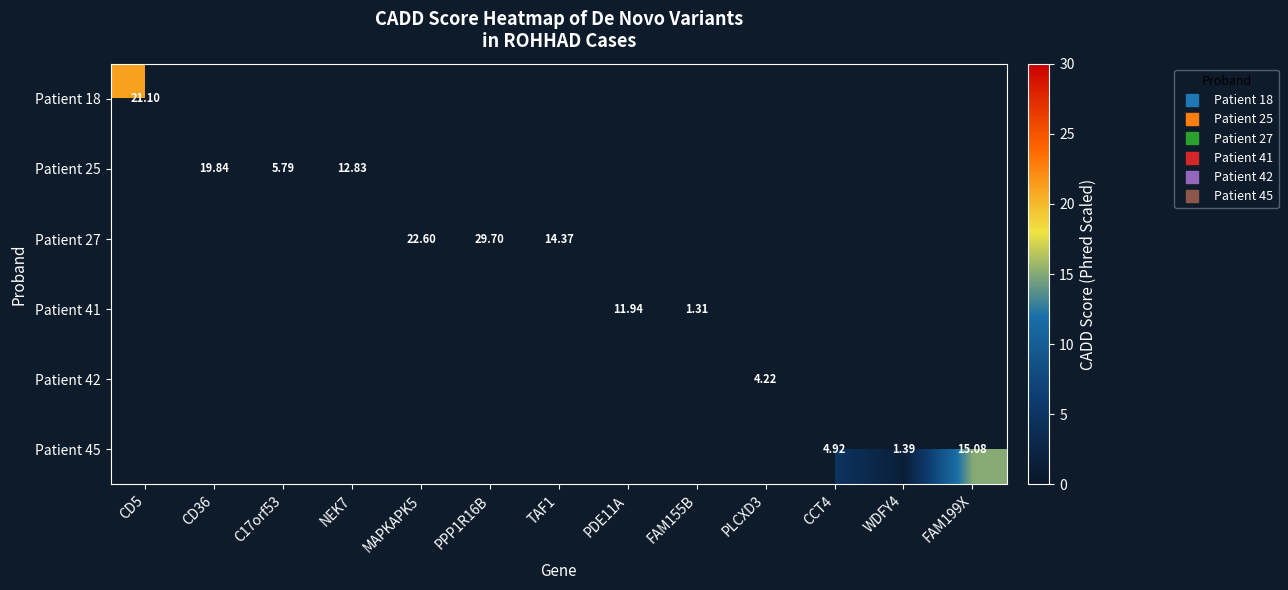

Which series changed the most between CD36 and C17orf53?

Patient 25